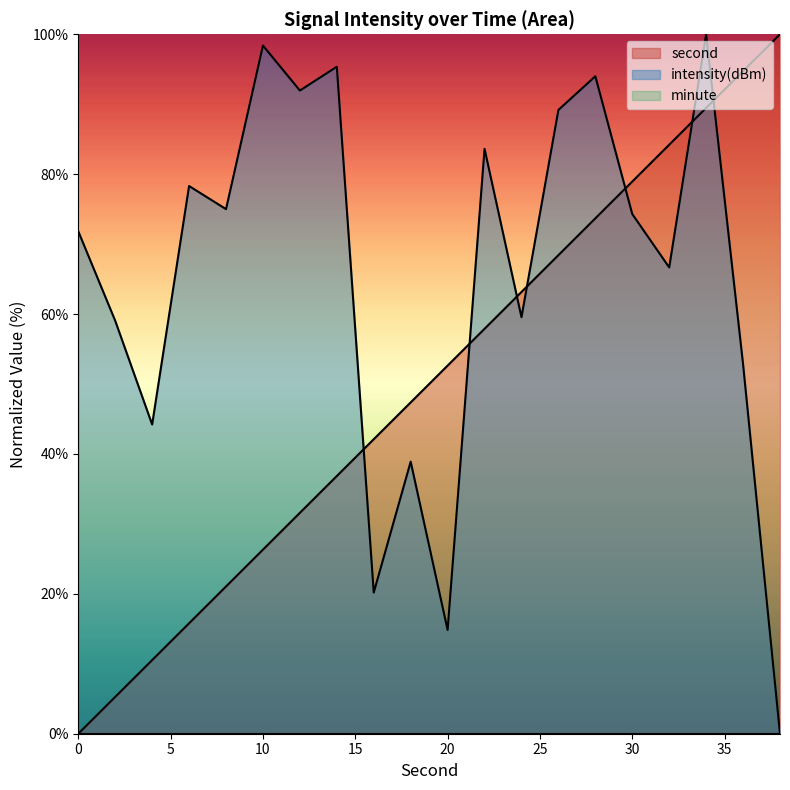

How many data points in intensity are above 74?

10